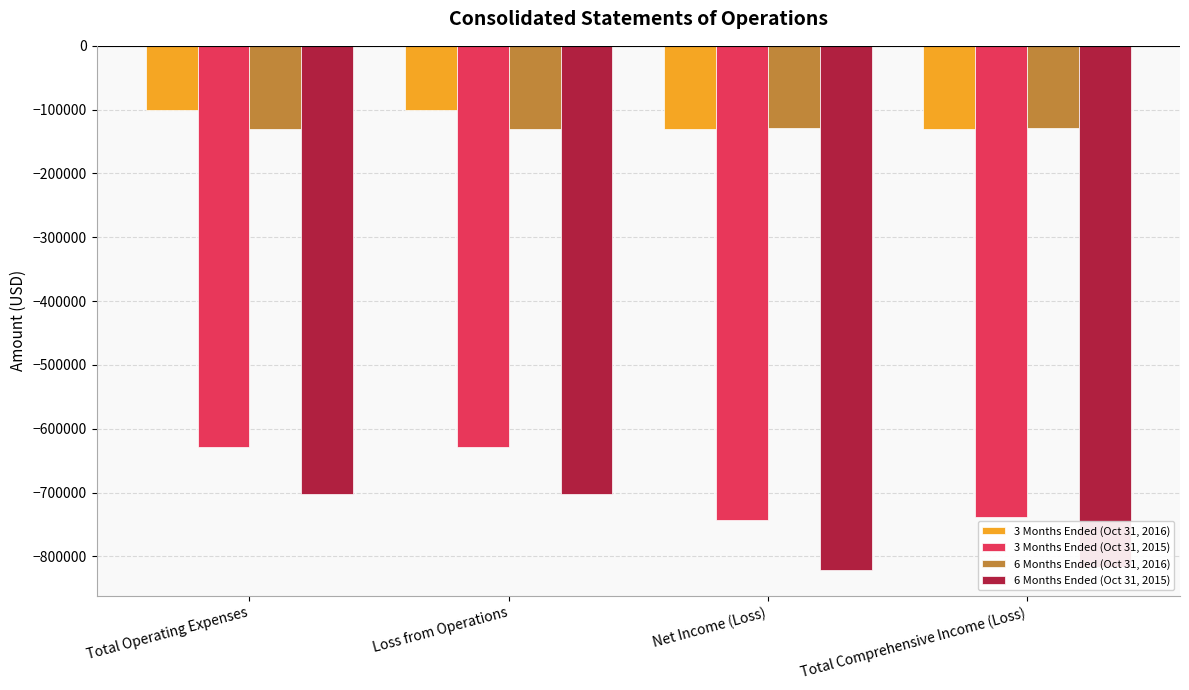

What position from the right is Net Income (Loss)?

2